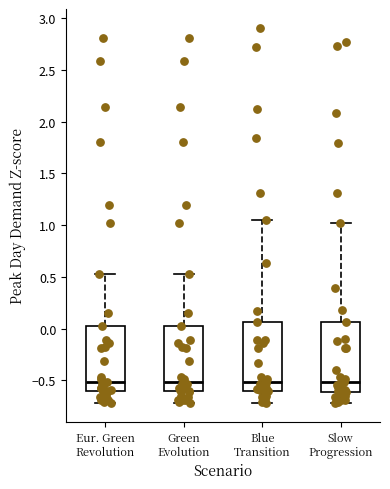

Reading left to right, read every box against the y-axis: the position of its median line, the range the box covers, and the ends of its whiskers. The values are not printed on the chart, so give them approximately, as read against the axis.

Eur. Green Revolution: median -0.50, box -0.60 to 0.00, whiskers -0.70 to 0.55
Green Evolution: median -0.50, box -0.60 to 0.00, whiskers -0.70 to 0.55
Blue Transition: median -0.50, box -0.60 to 0.05, whiskers -0.70 to 1.05
Slow Progression: median -0.50, box -0.60 to 0.05, whiskers -0.70 to 1.00